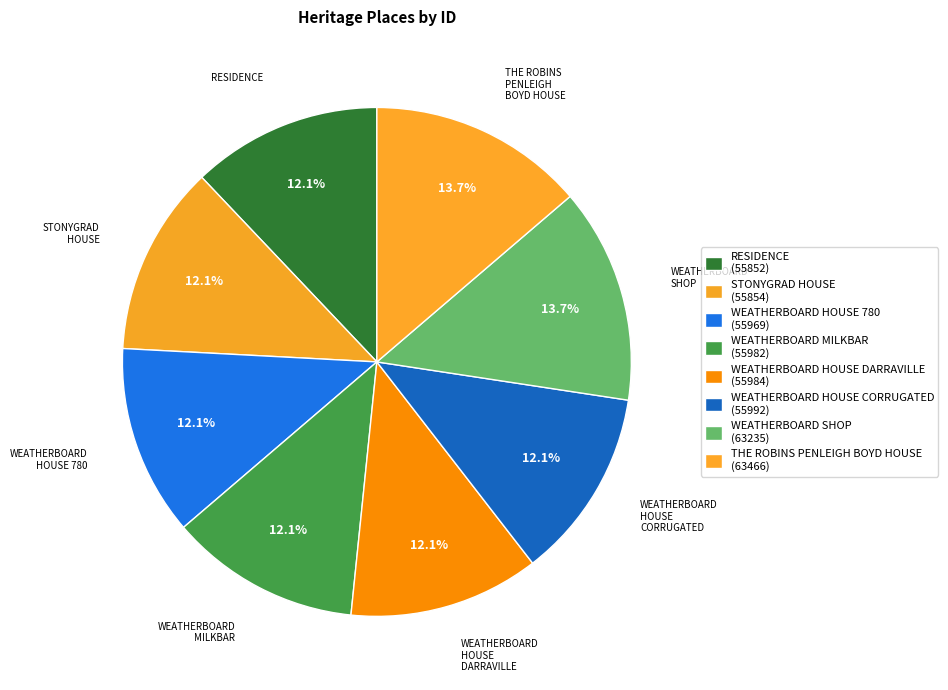

How many slices are in this pie chart?

8